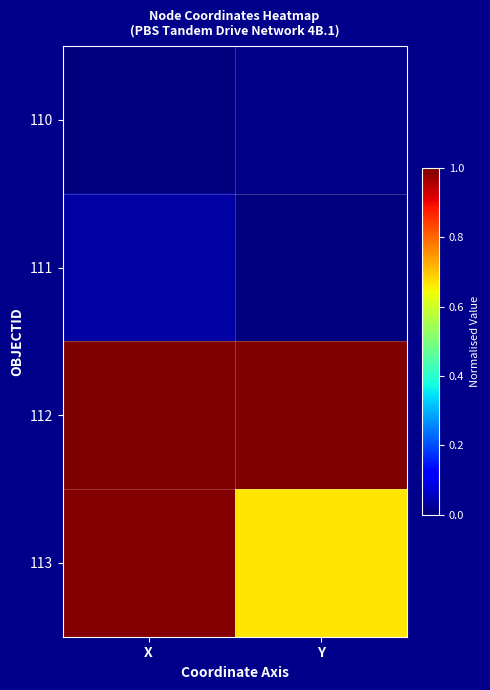

At how many categories does at least one series exceed 0?

2